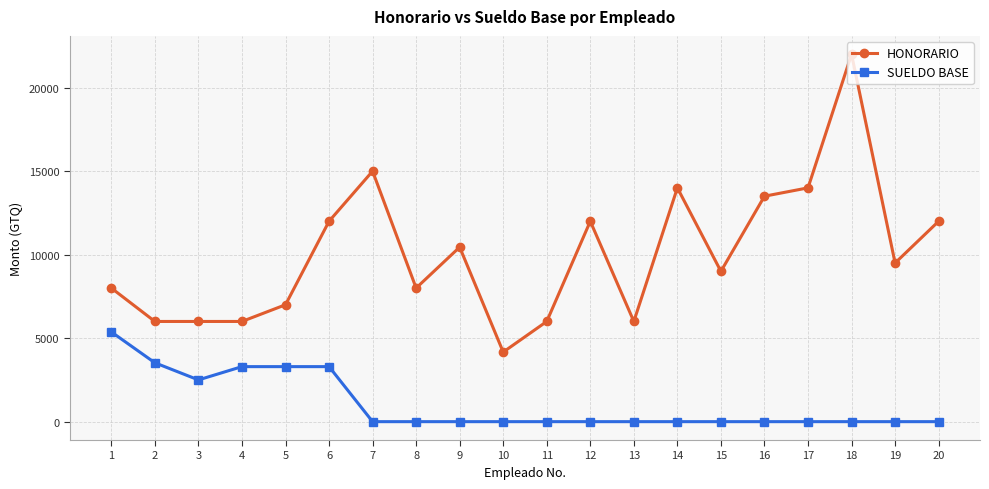

Reading left to right, list all the values displayed in this chart.

HONORARIO: 1=8000.0	2=6000.0	3=6000.0	4=6000.0	5=7000.0	6=12000.0	7=15000.0	8=8000.0	9=10451.6	10=4166.7	11=6000.0	12=12000.0	13=6000.0	14=14000.0	15=9000.0	16=13500.0	17=14000.0	18=22000.0	19=9500.0	20=12000.0
SUELDO BASE: 1=5373.0	2=3525.0	3=2500.0	4=3295.0	5=3295.0	6=3295.0	7=0.0	8=0.0	9=0.0	10=0.0	11=0.0	12=0.0	13=0.0	14=0.0	15=0.0	16=0.0	17=0.0	18=0.0	19=0.0	20=0.0